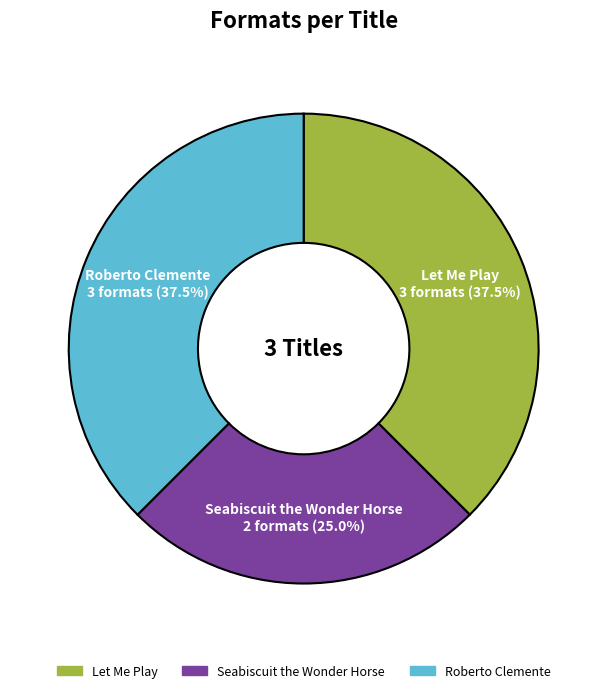

What is the smallest slice in the pie chart?

Seabiscuit the Wonder Horse